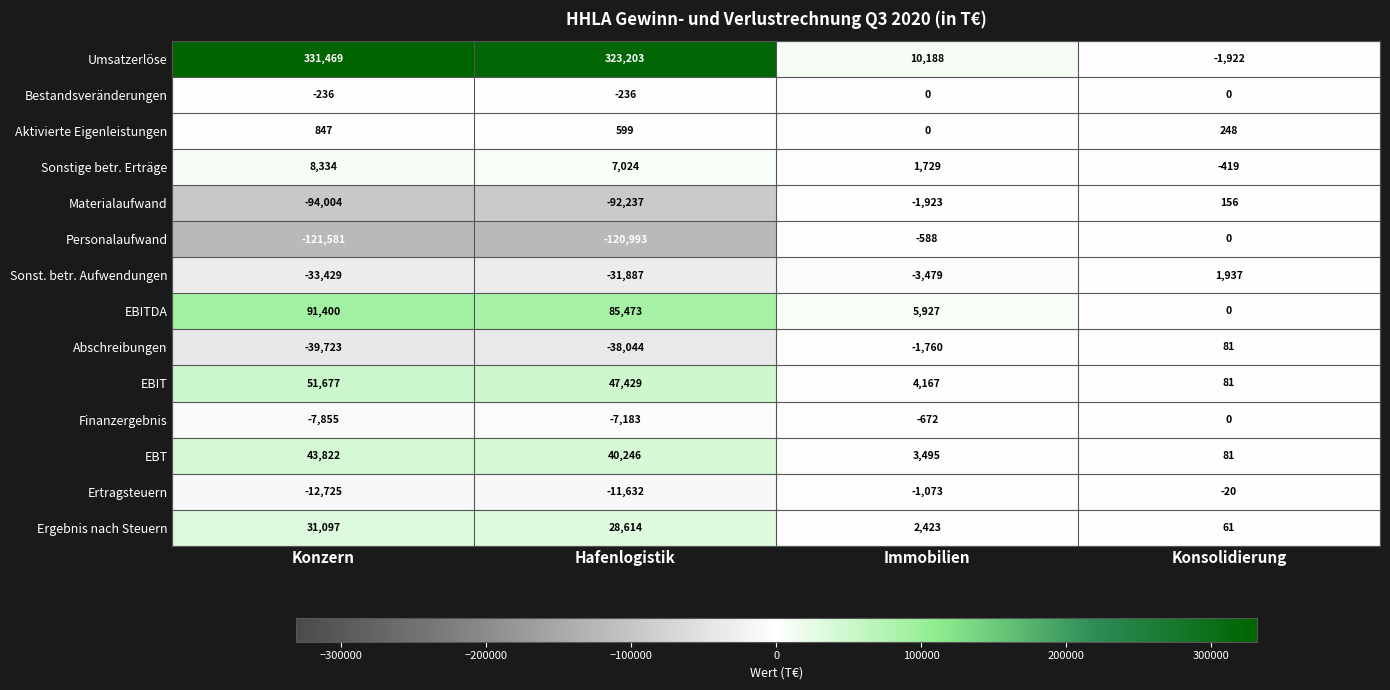

List the labels in order of Ertragsteuern value, largest first.

Konsolidierung, Immobilien, Hafenlogistik, Konzern